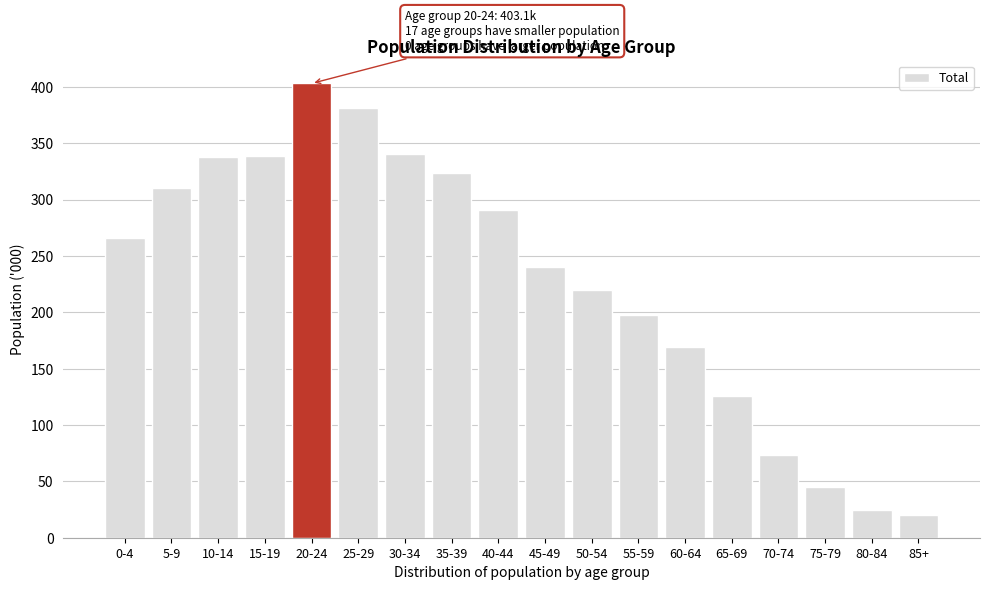

What is the difference between the values at 25-29 and 80-84?

357.0